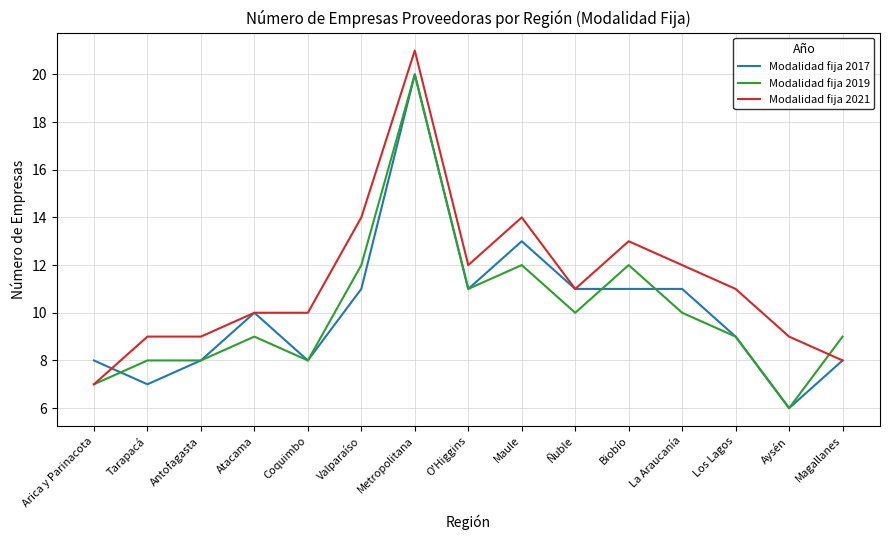

At which category is the sum across all series the highest?

Metropolitana